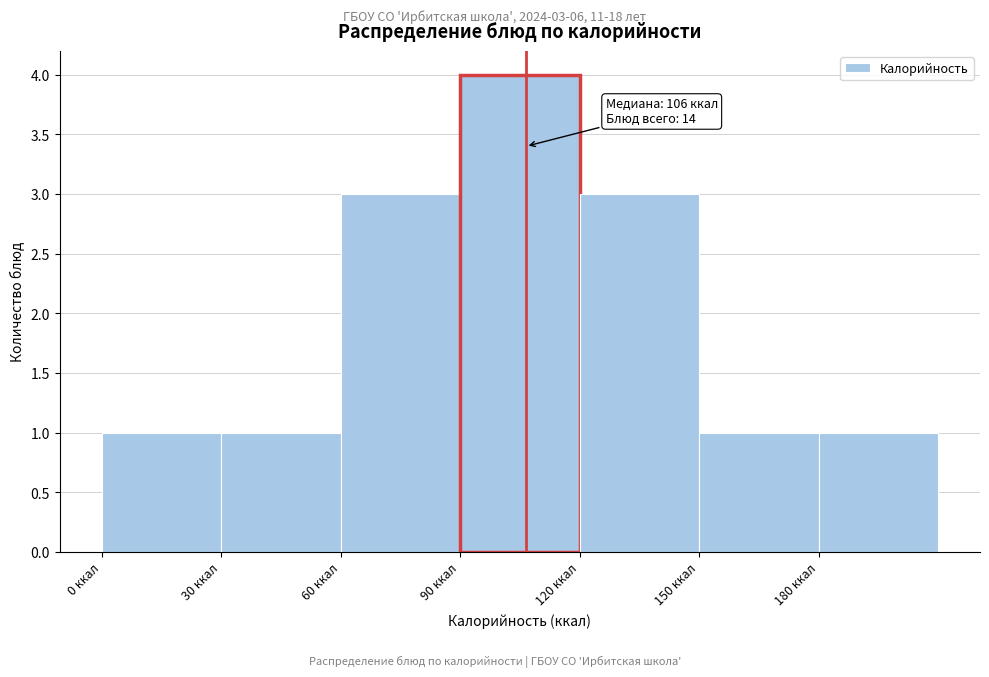

Which range on the x-axis has the tallest bar?

90 to 120